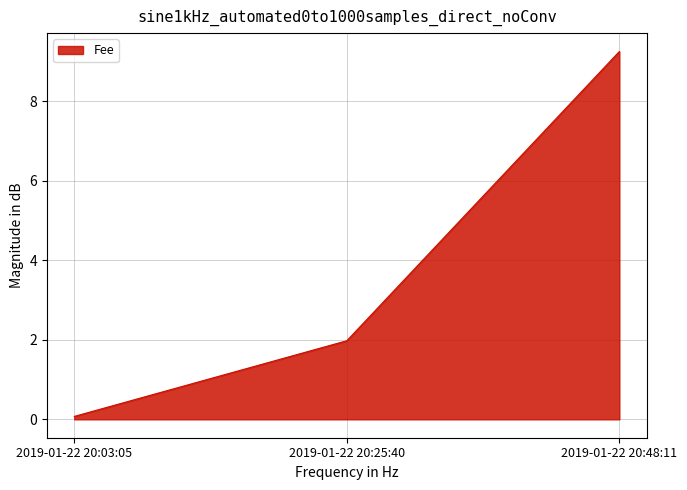

Rank the categories by value from highest to lowest.

2019-01-22 20:48:11, 2019-01-22 20:25:40, 2019-01-22 20:03:05